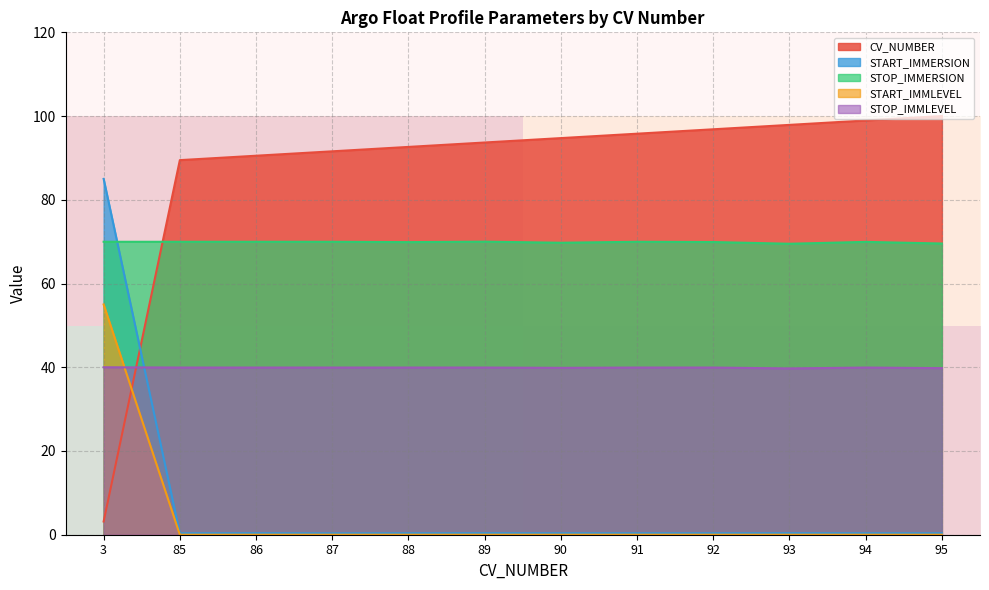

True or false: CV_NUMBER has a value of 96.8 at 92.

True